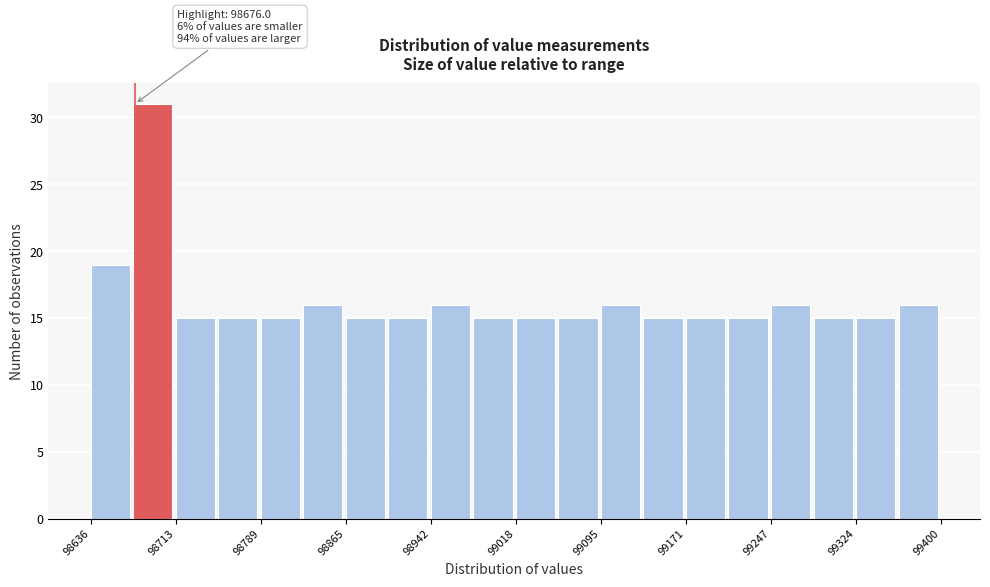

Around what value on the x-axis is the tallest bar? Give the approximate position of its centre, as read against the axis.

98690